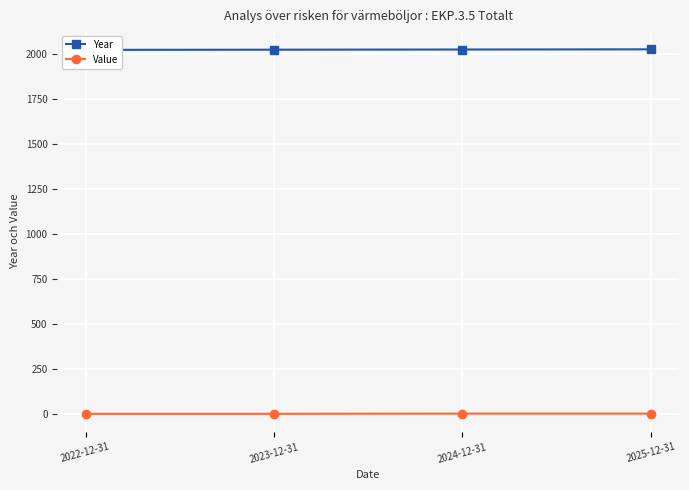

What is the label of the 3rd point from the left?

2024-12-31